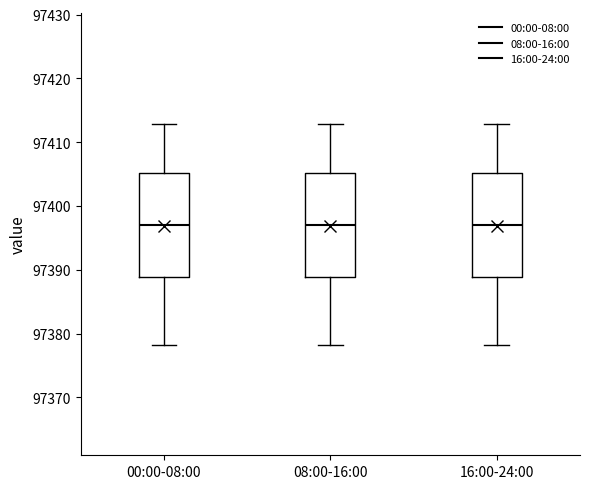

Reading left to right, read every box against the y-axis: the position of its median line, the range the box covers, and the ends of its whiskers. The values are not printed on the chart, so give them approximately, as read against the axis.

00:00-08:00: median 97397, box 97389 to 97405, whiskers 97378 to 97413
08:00-16:00: median 97397, box 97389 to 97405, whiskers 97378 to 97413
16:00-24:00: median 97397, box 97389 to 97405, whiskers 97378 to 97413